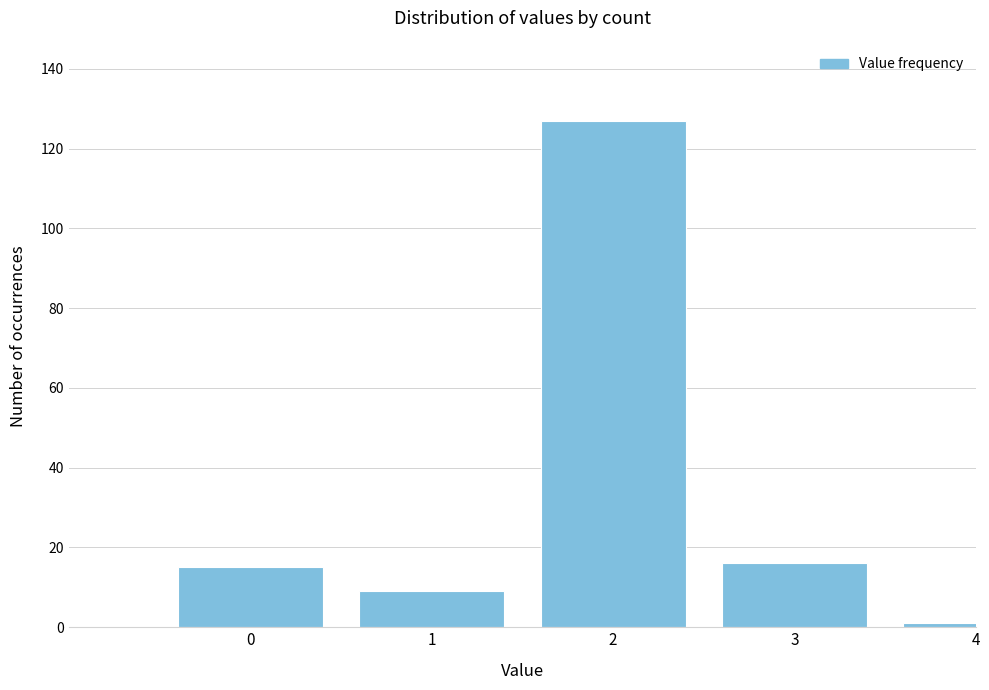

Reading left to right, extract all data points from this chart.

15	9	127	16	1